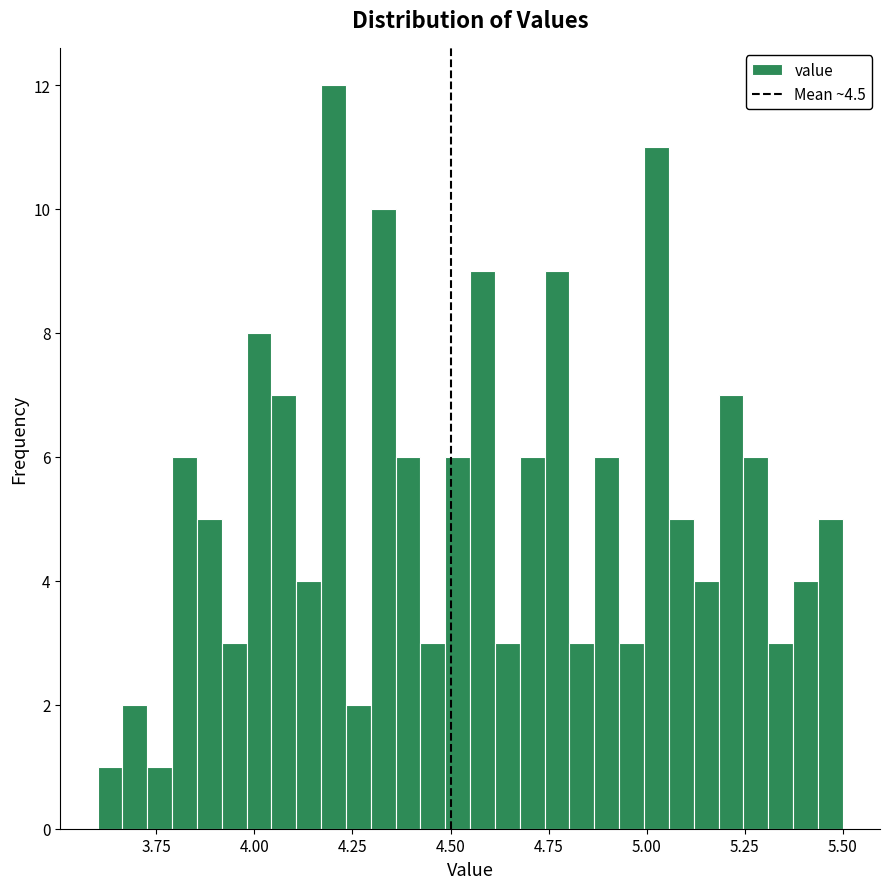

Around what value on the x-axis is the tallest bar? Give the approximate position of its centre, as read against the axis.

4.20